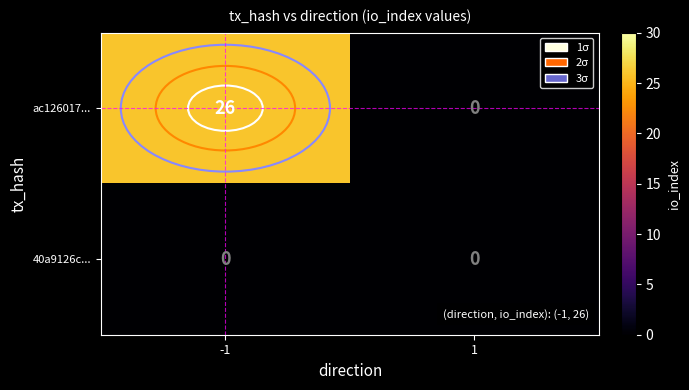

How many series are shown in this chart?

2